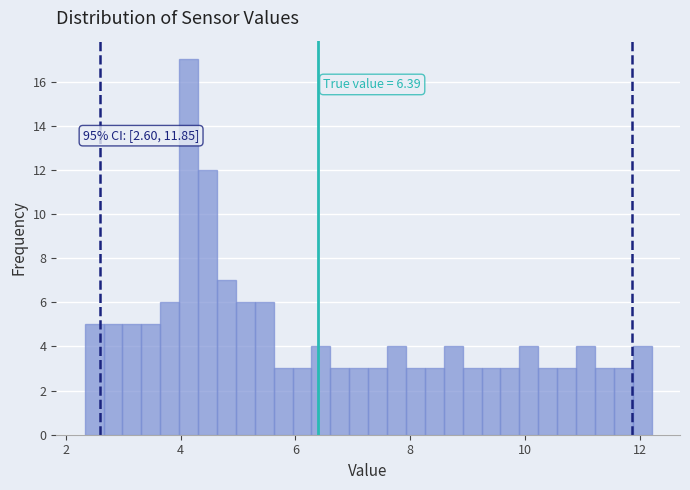

Read against the x-axis, roughly where is the centre of the tallest bar?

4.2